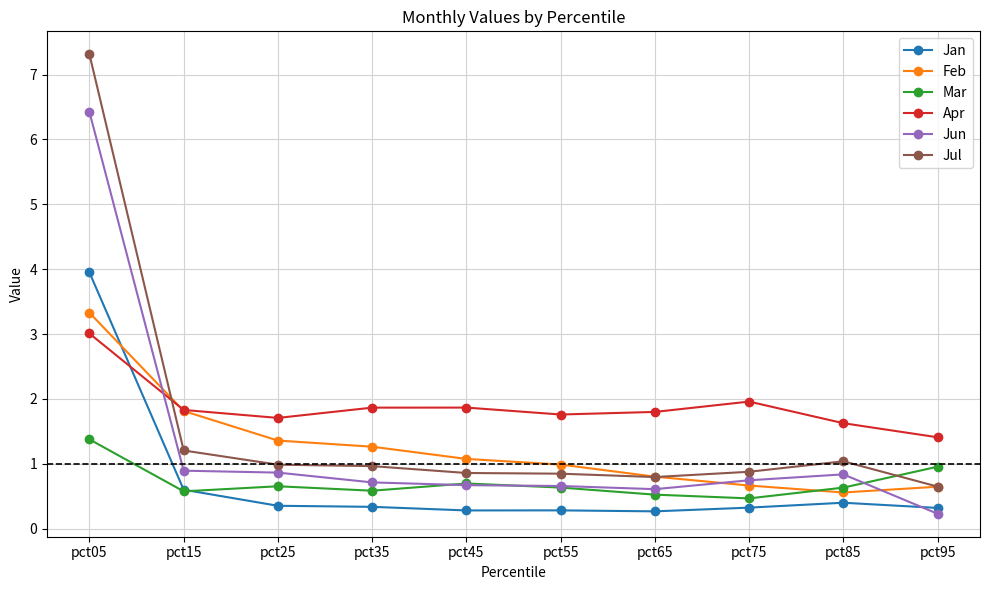

What is the value of the Jan point at the 9th from the left?

0.4